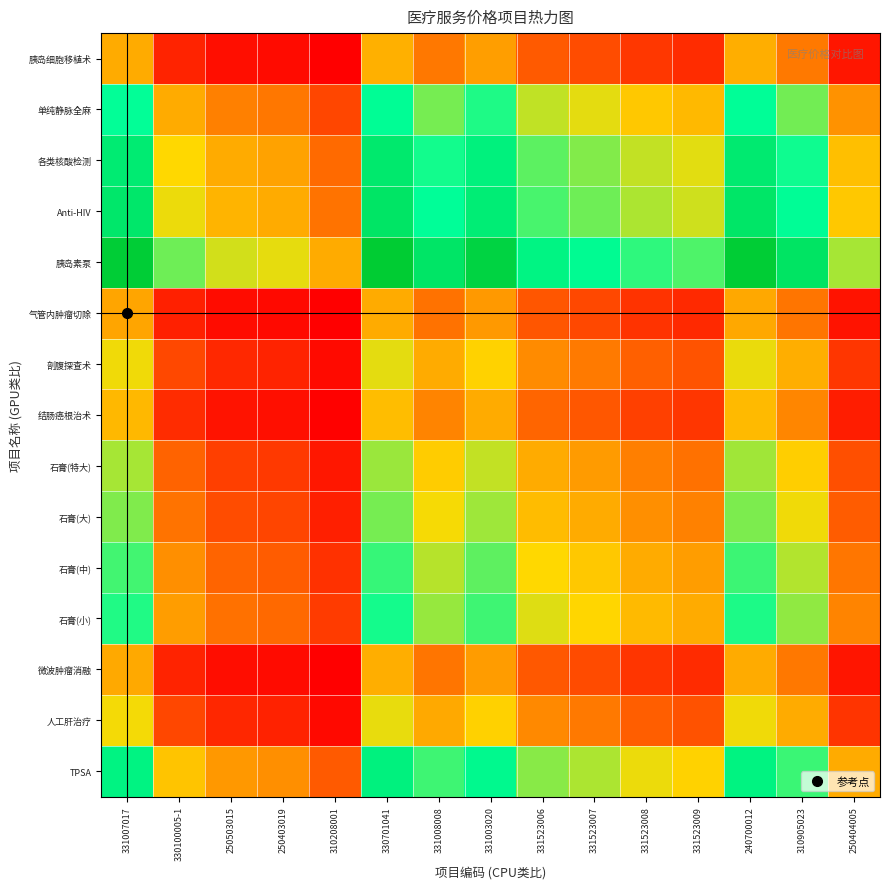

What is the total value across all series at 331008008?

7.8